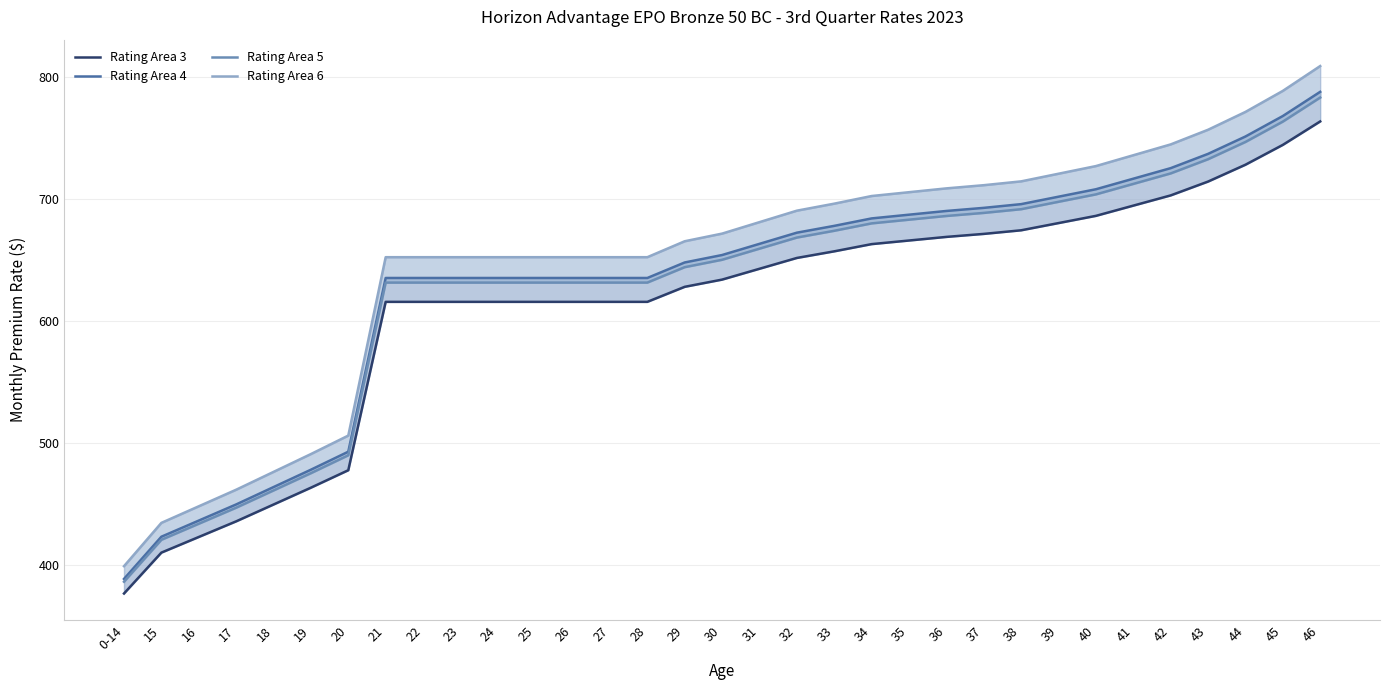

Reading left to right, what are all the values shown in this chart?

Rating Area 3: 0-14=376.8	15=410.2	16=423.0	17=435.8	18=449.6	19=463.4	20=477.7	21=615.6	22=615.6	23=615.6	24=615.6	25=615.6	26=615.6	27=615.6	28=615.6	29=627.9	30=633.8	31=642.7	32=651.5	33=657.0	34=662.9	35=665.8	36=668.8	37=671.2	38=674.2	39=680.1	40=686.0	41=694.4	42=702.8	43=714.1	44=727.9	45=744.1	46=763.3
Rating Area 4: 0-14=388.7	15=423.3	16=436.5	17=449.7	18=463.9	19=478.1	20=492.9	21=635.1	22=635.1	23=635.1	24=635.1	25=635.1	26=635.1	27=635.1	28=635.1	29=647.9	30=654.0	31=663.1	32=672.2	33=677.8	34=683.9	35=687.0	36=690.0	37=692.6	38=695.6	39=701.7	40=707.8	41=716.5	42=725.1	43=736.8	44=751.0	45=767.8	46=787.6
Rating Area 5: 0-14=386.4	15=420.7	16=433.9	17=447.0	18=461.1	19=475.3	20=489.9	21=631.4	22=631.4	23=631.4	24=631.4	25=631.4	26=631.4	27=631.4	28=631.4	29=644.0	30=650.1	31=659.1	32=668.2	33=673.8	34=679.9	35=682.9	36=685.9	37=688.4	38=691.5	39=697.5	40=703.6	41=712.2	42=720.8	43=732.4	44=746.5	45=763.2	46=782.9
Rating Area 6: 0-14=399.1	15=434.6	16=448.2	17=461.8	18=476.4	19=491.0	20=506.1	21=652.2	22=652.2	23=652.2	24=652.2	25=652.2	26=652.2	27=652.2	28=652.2	29=665.2	30=671.5	31=680.9	32=690.3	33=696.0	34=702.3	35=705.4	36=708.5	37=711.1	38=714.3	39=720.5	40=726.8	41=735.7	42=744.5	43=756.5	44=771.1	45=788.4	46=808.7